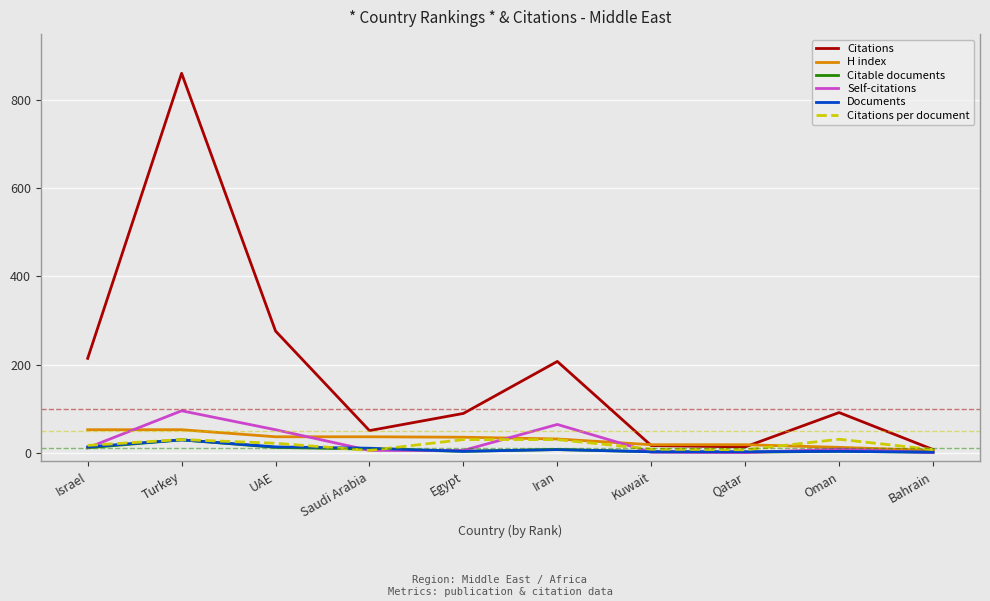

Is the value of Citations at Turkey greater than the value of Citable documents at Turkey?

Yes